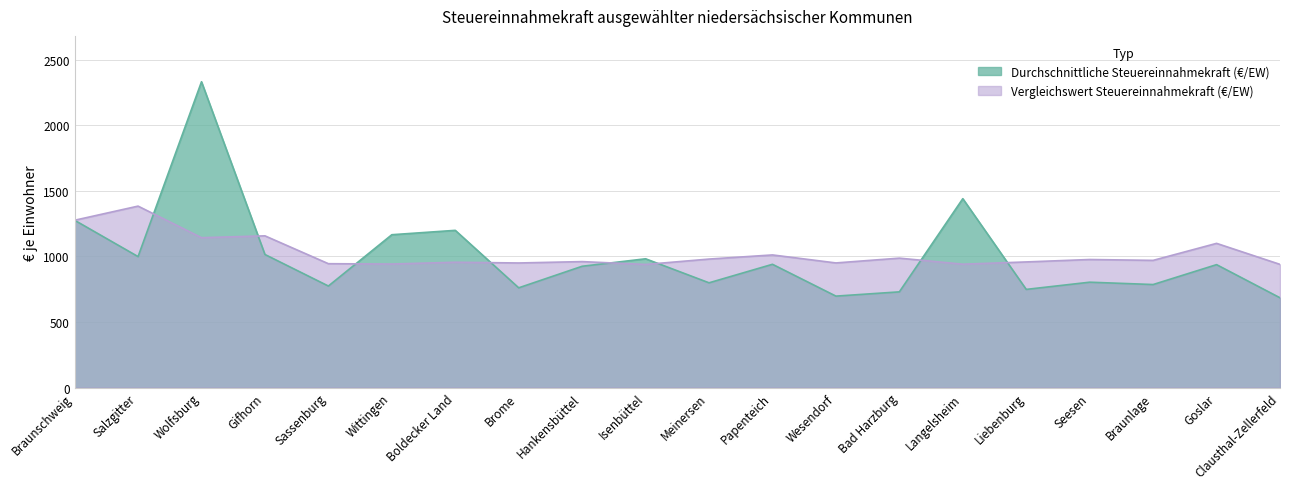

Where is Vergleichswert Steuereinnahmekraft (€/EW) nearest to the value 1160?

Gifhorn